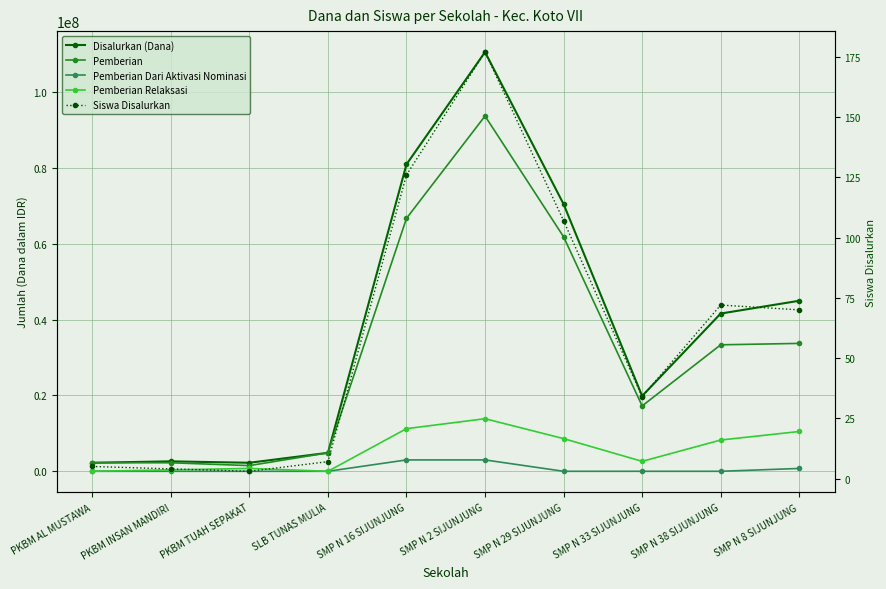

Where is the first local maximum for Pemberian?

SMP N 2 SIJUNJUNG